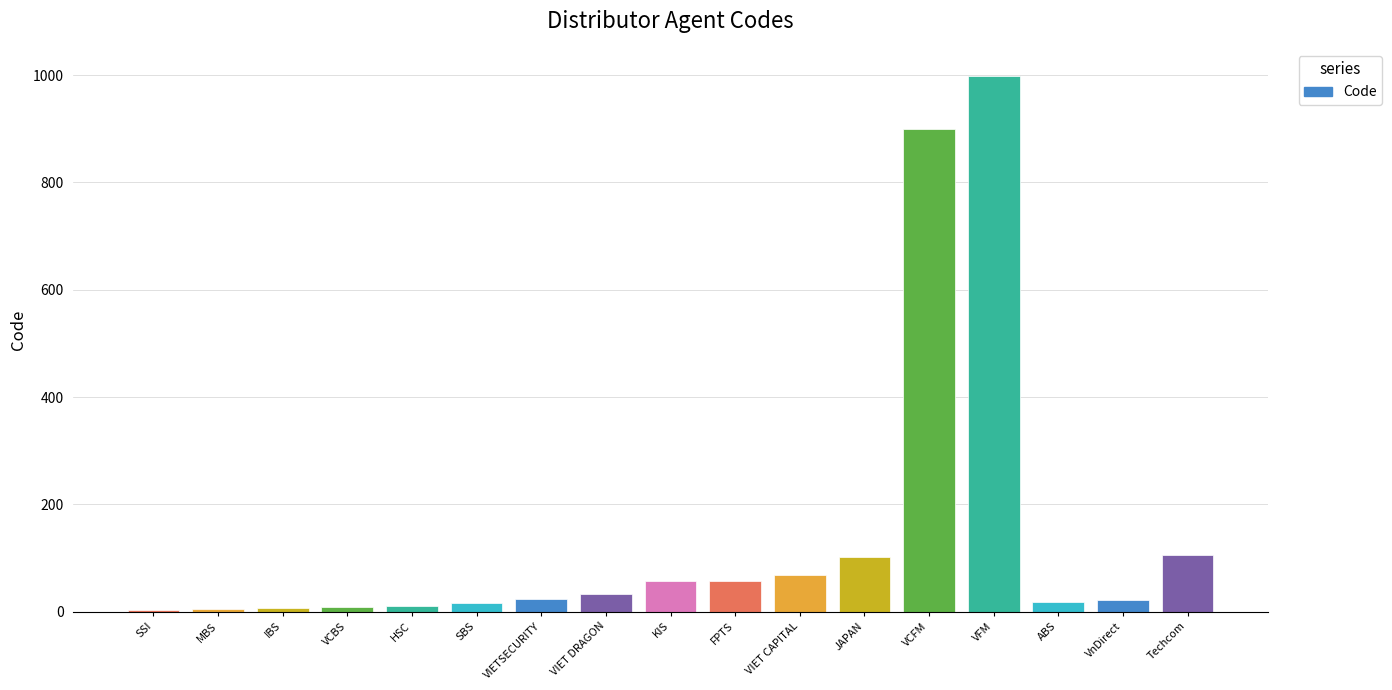

Which label corresponds to the largest value in the chart?

VFM